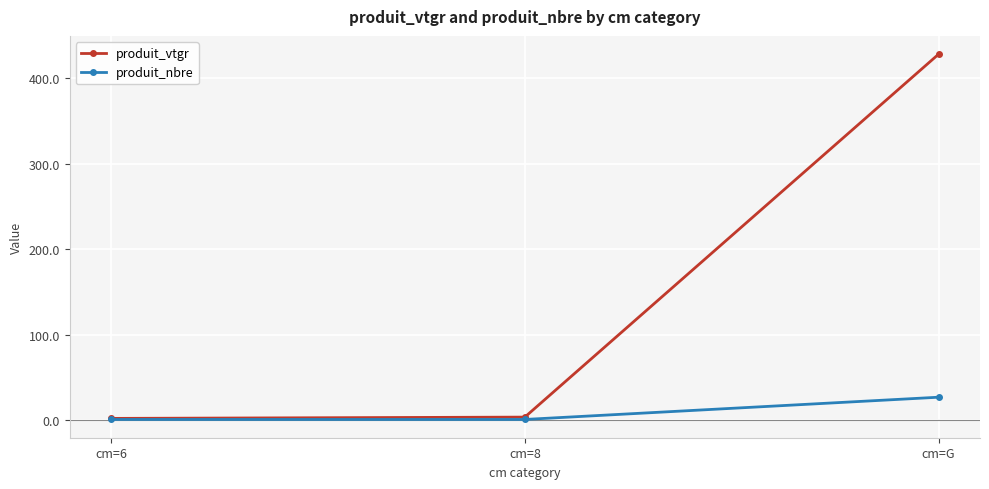

List the series in order of their overall mean, highest first.

produit_vtgr, produit_nbre